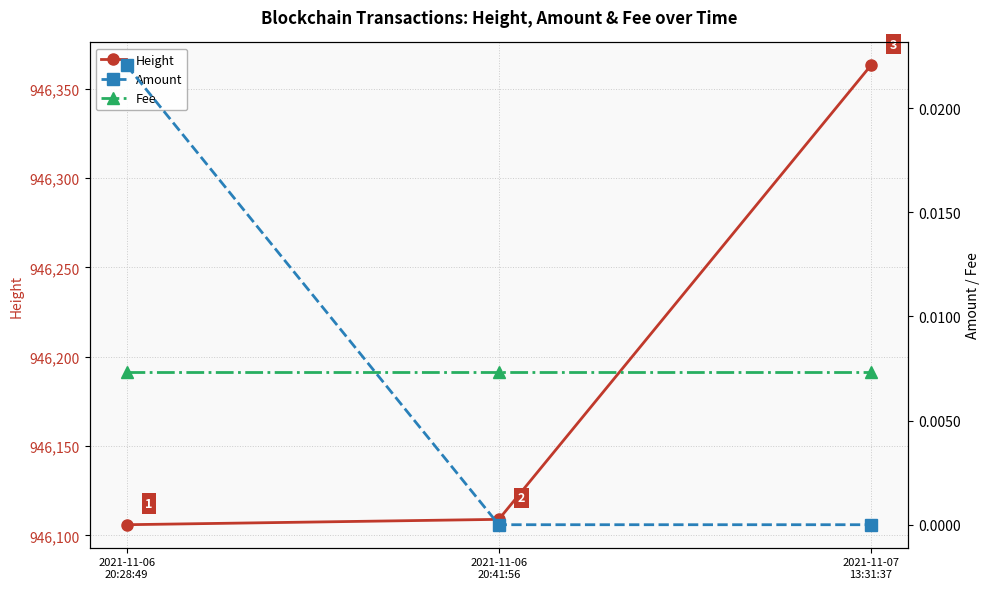

What is the minimum value for Height?

946106